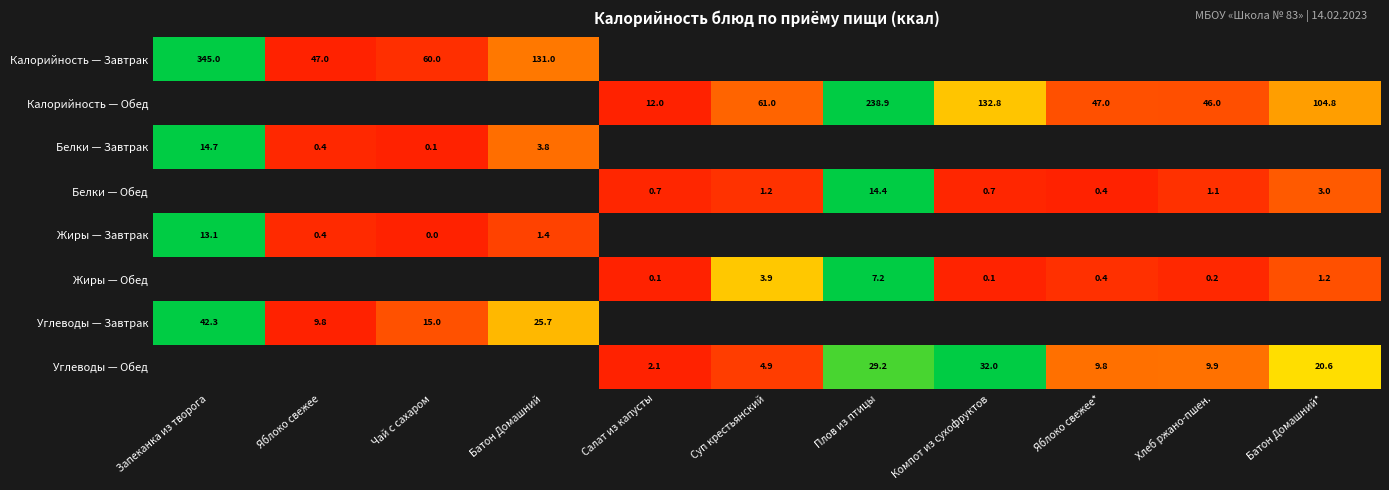

The value of Калорийность — Обед at Суп крестьянский is 99.9. True or false?

False